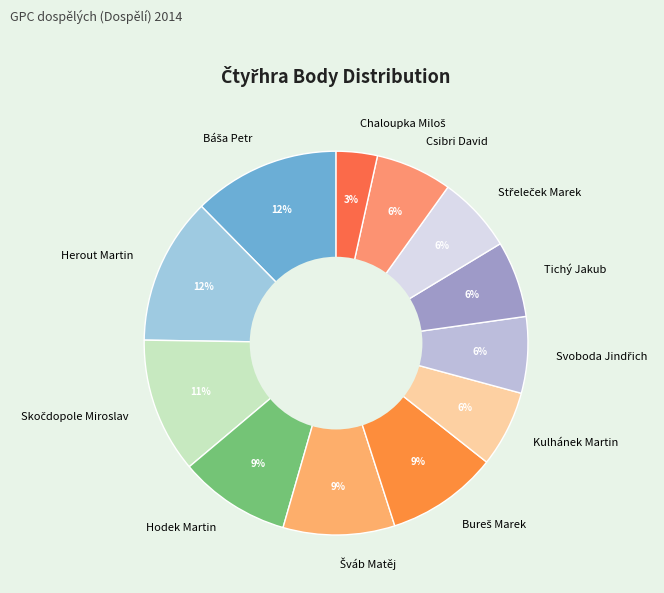

To the nearest percent, what is the difference between the largest and smallest slice percentages?

9%